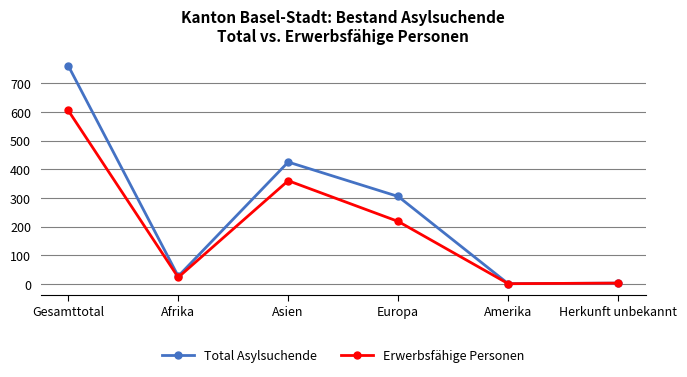

At which label does Erwerbsfähige Personen first exceed 218?

Gesamttotal